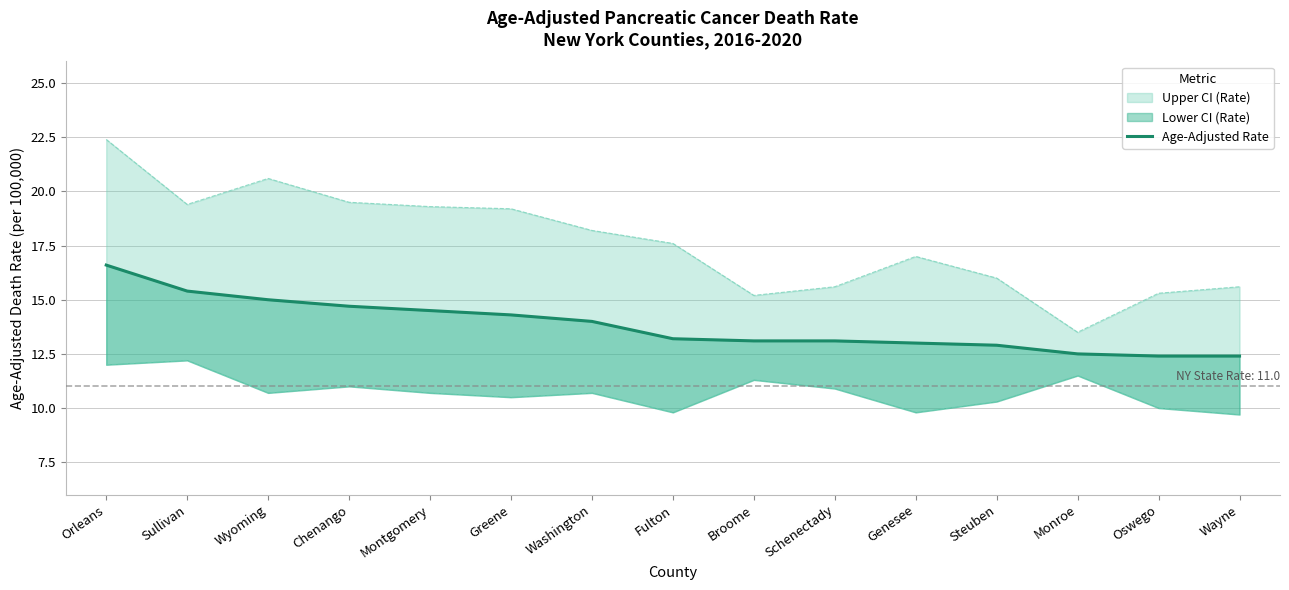

What is the change in value from Sullivan to Genesee?

-2.4